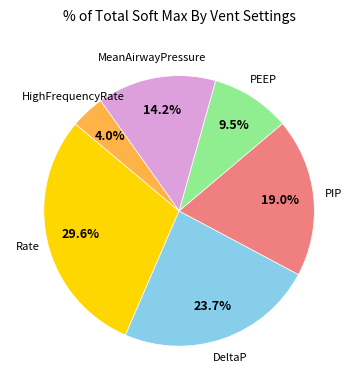

Does any single category account for the majority?

No